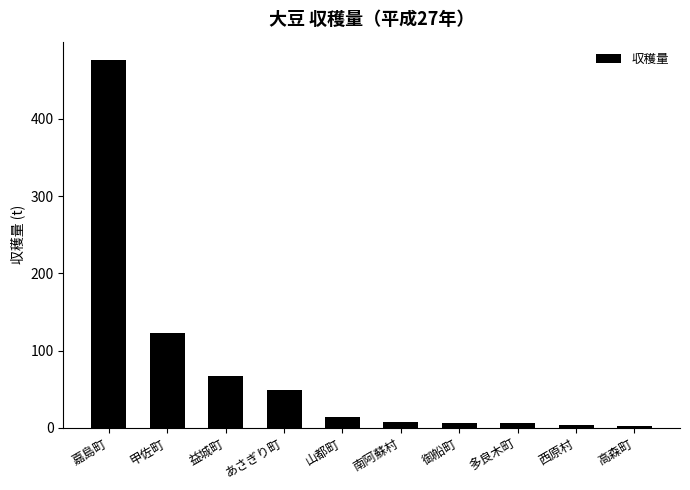

What is the change in value from 御船町 to 高森町?

-4